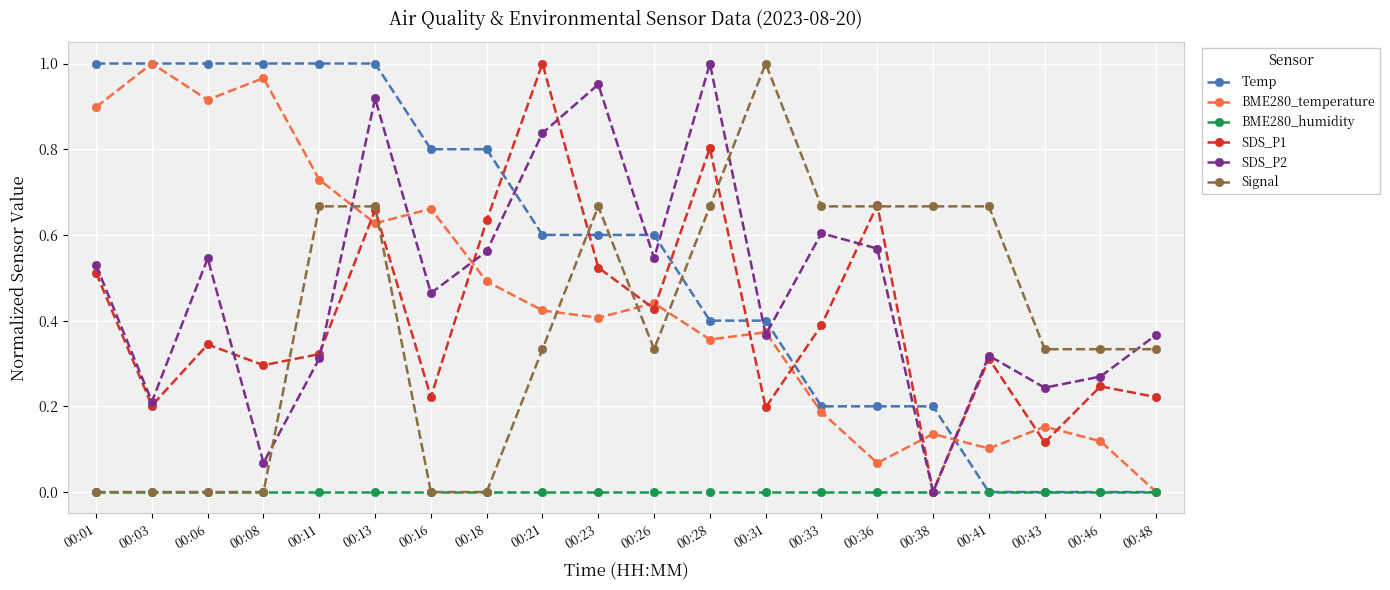

Which series changed the most between 00:16 and 00:18?

SDS_P1